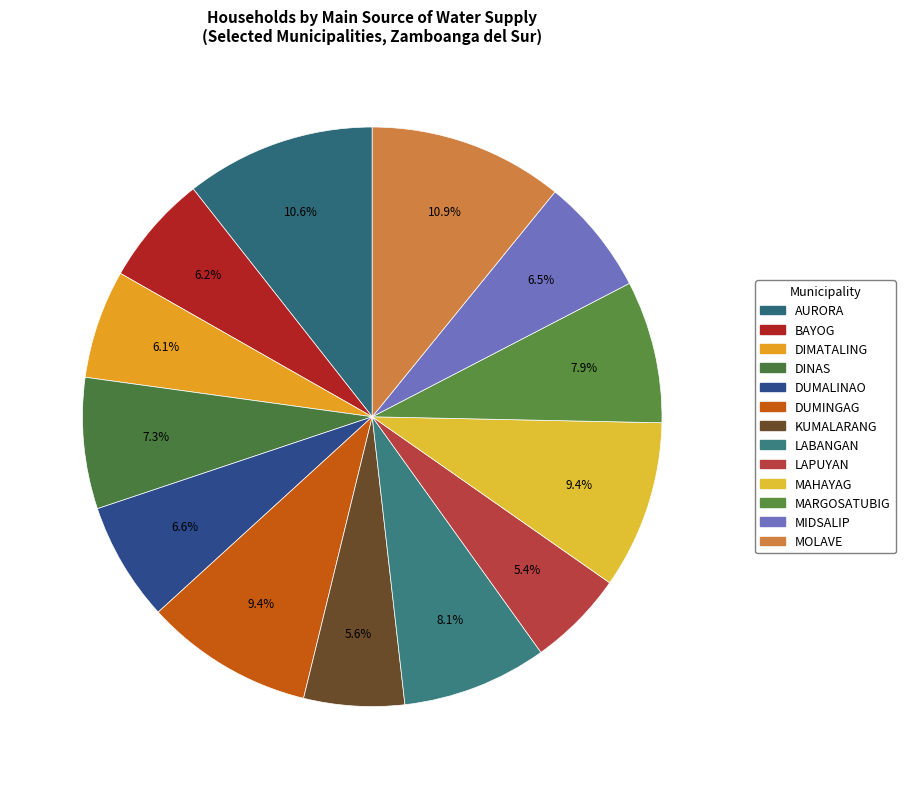

How many segments does this pie chart have?

13